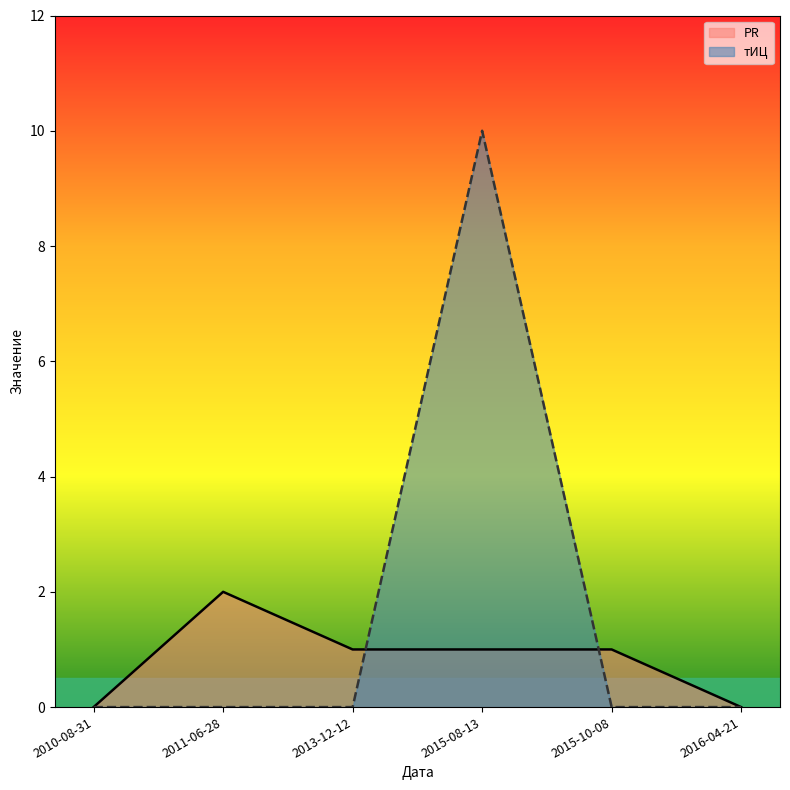

Which series changed the most between 2010-08-31 and 2016-04-21?

PR